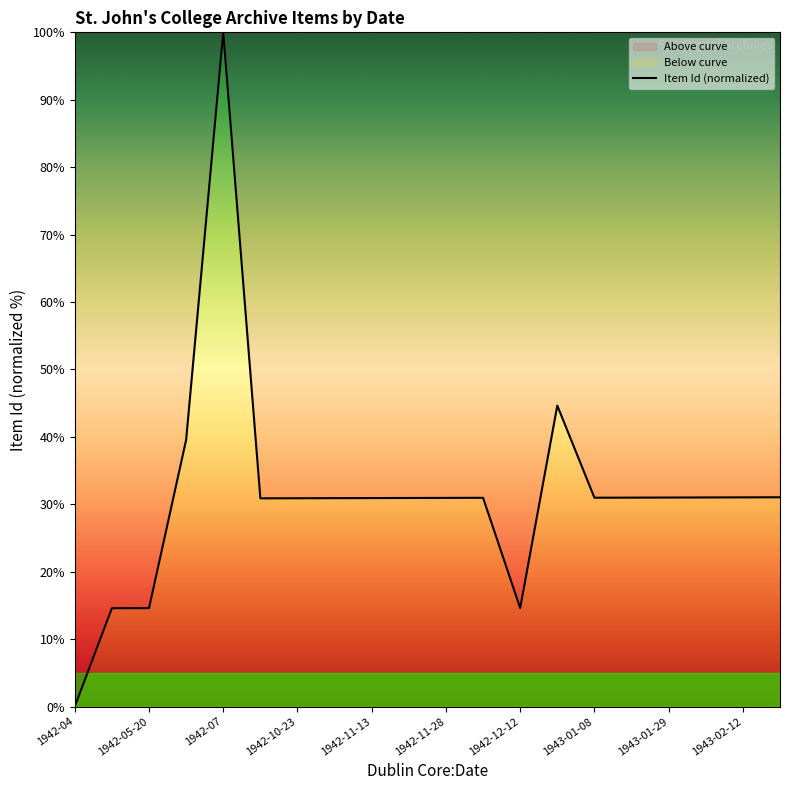

True or false: the data shows 24.5 at 1942-12-12.

False